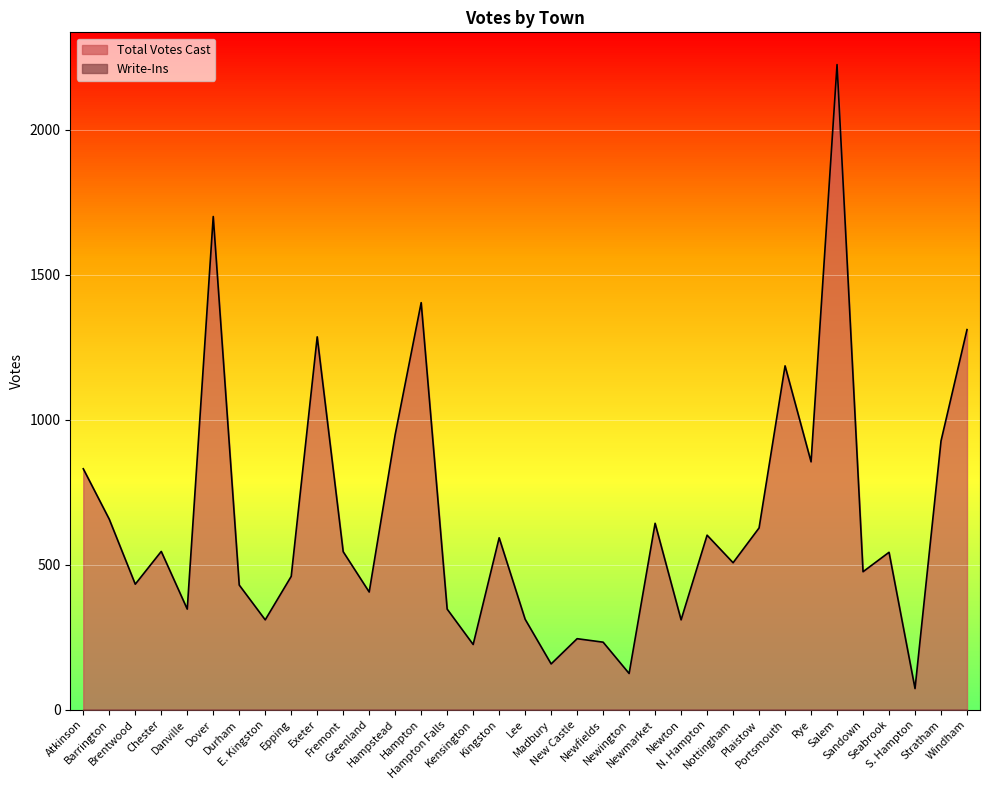

Is it true that the value at Rye is 1345?

False